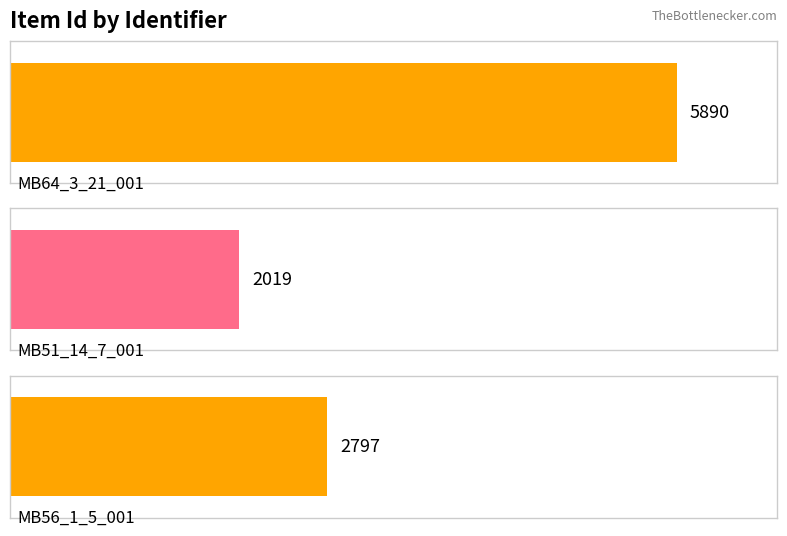

What is the minimum value shown in the chart?

2019